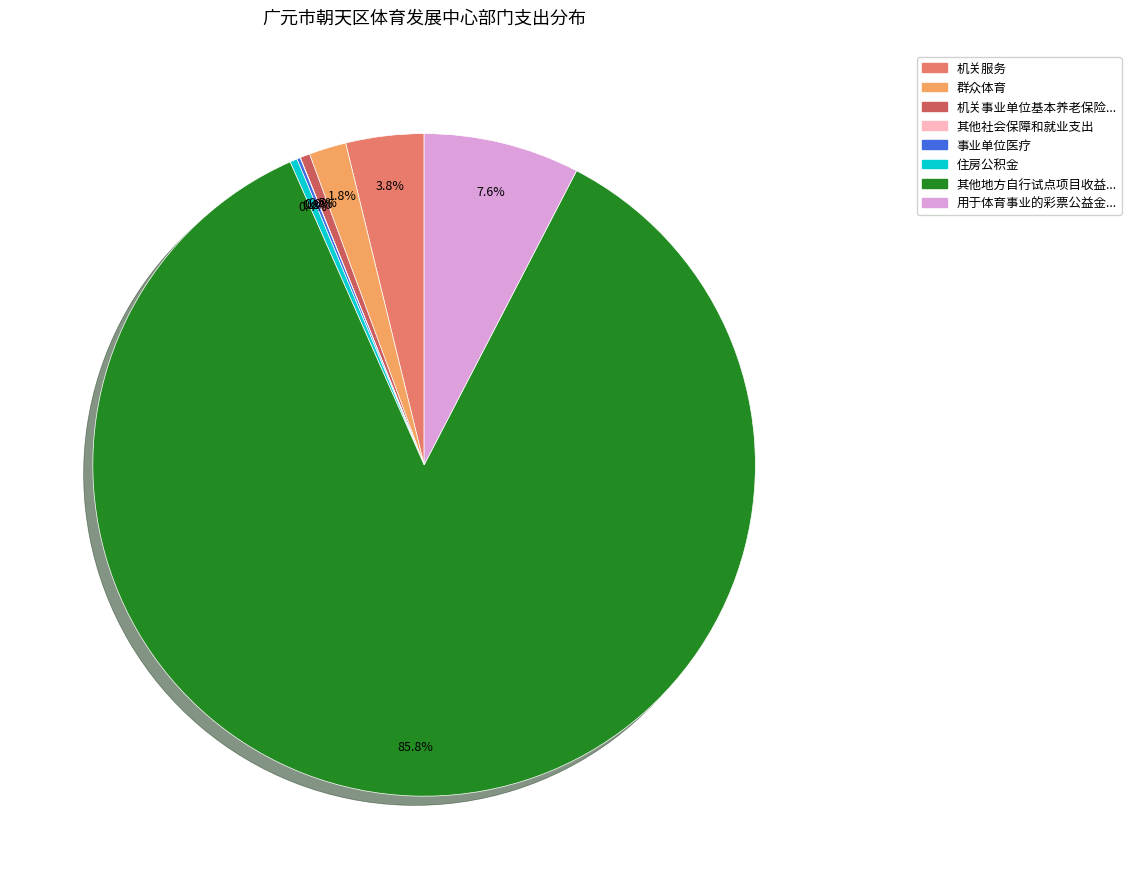

Is there any slice that represents more than half of the pie?

Yes